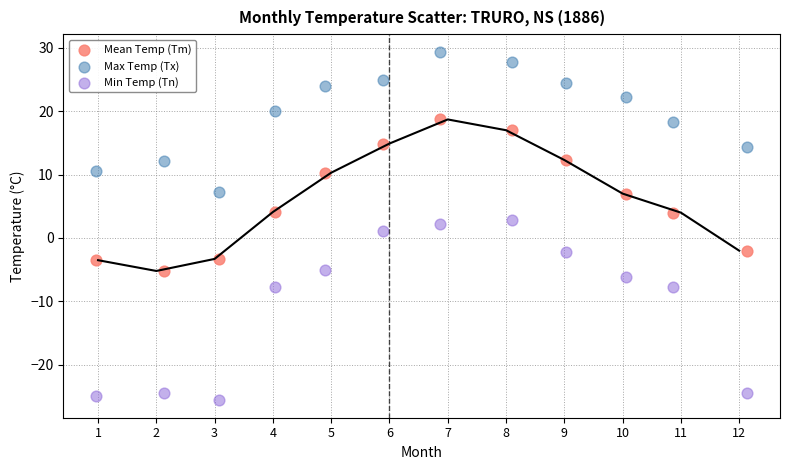

Which series has the largest Y range (max minus min)?

Min Temp (Tn)